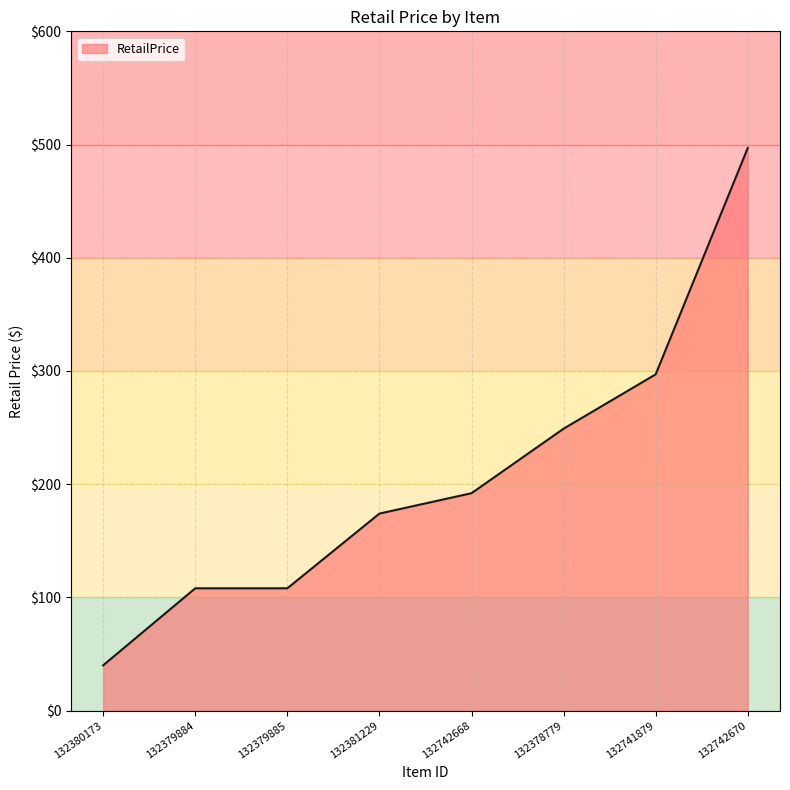

True or false: the data shows 344.4 at 132742668.

False